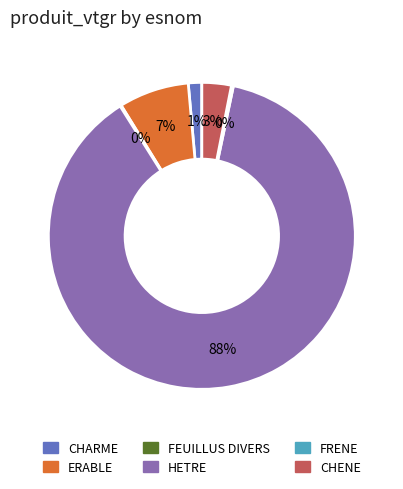

Which slice is the largest?

HETRE